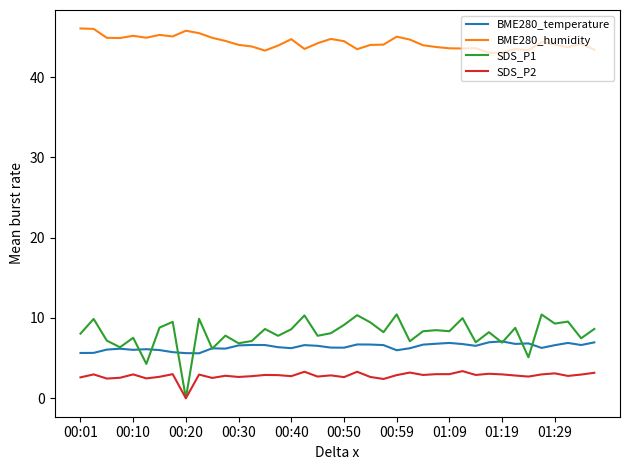

True or false: BME280_humidity and SDS_P2 cross at least once.

False